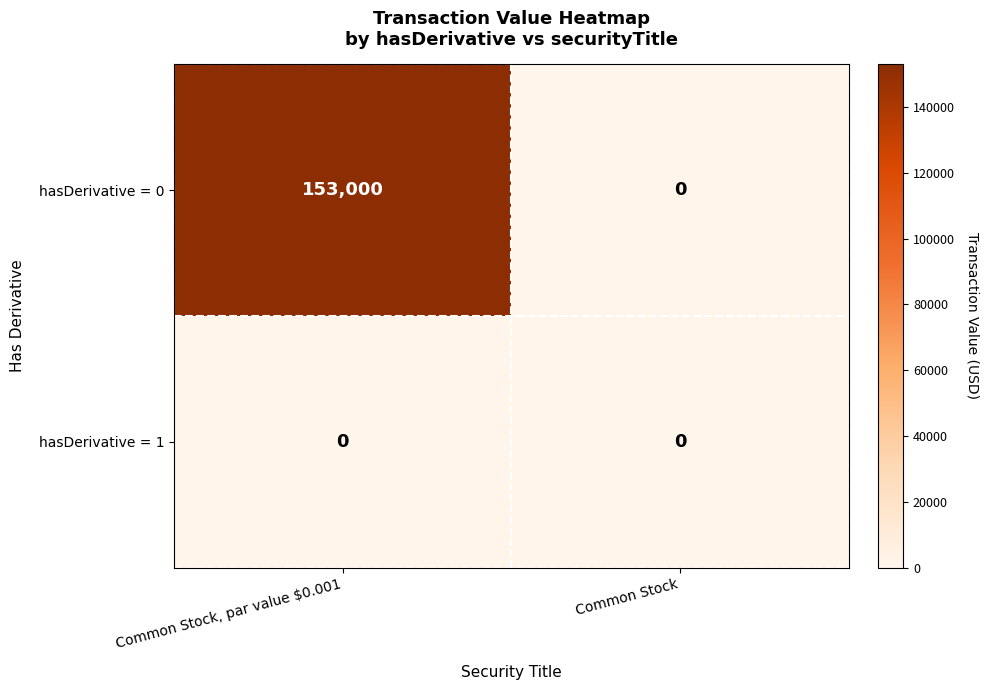

Reading left to right, what are all the values shown in this chart?

hasDerivative = 0: Common Stock, par value $0.001=153000	Common Stock=0
hasDerivative = 1: Common Stock, par value $0.001=0	Common Stock=0